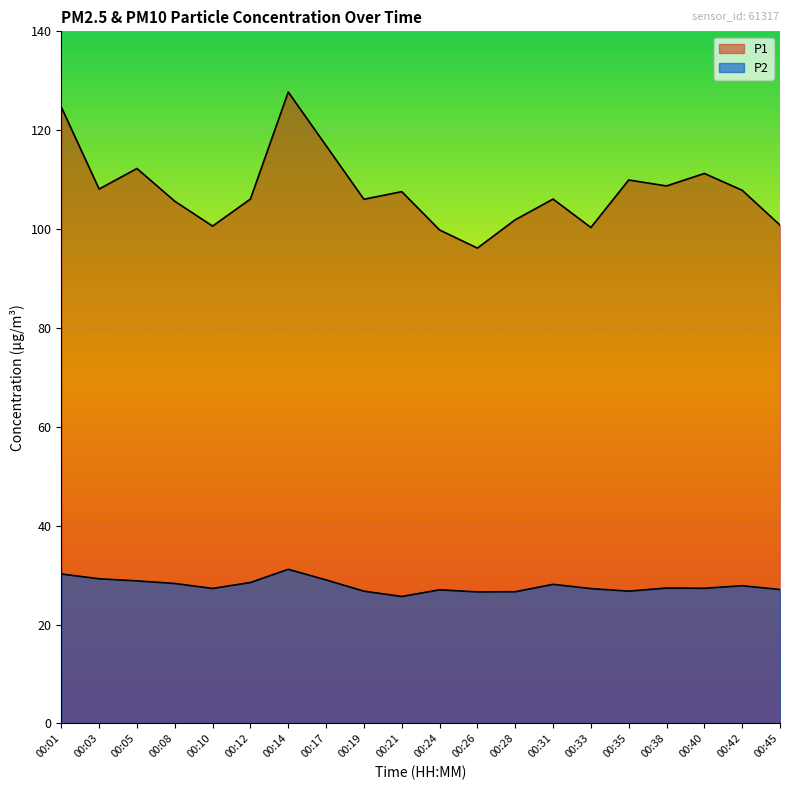

What is the smallest value displayed?

25.7